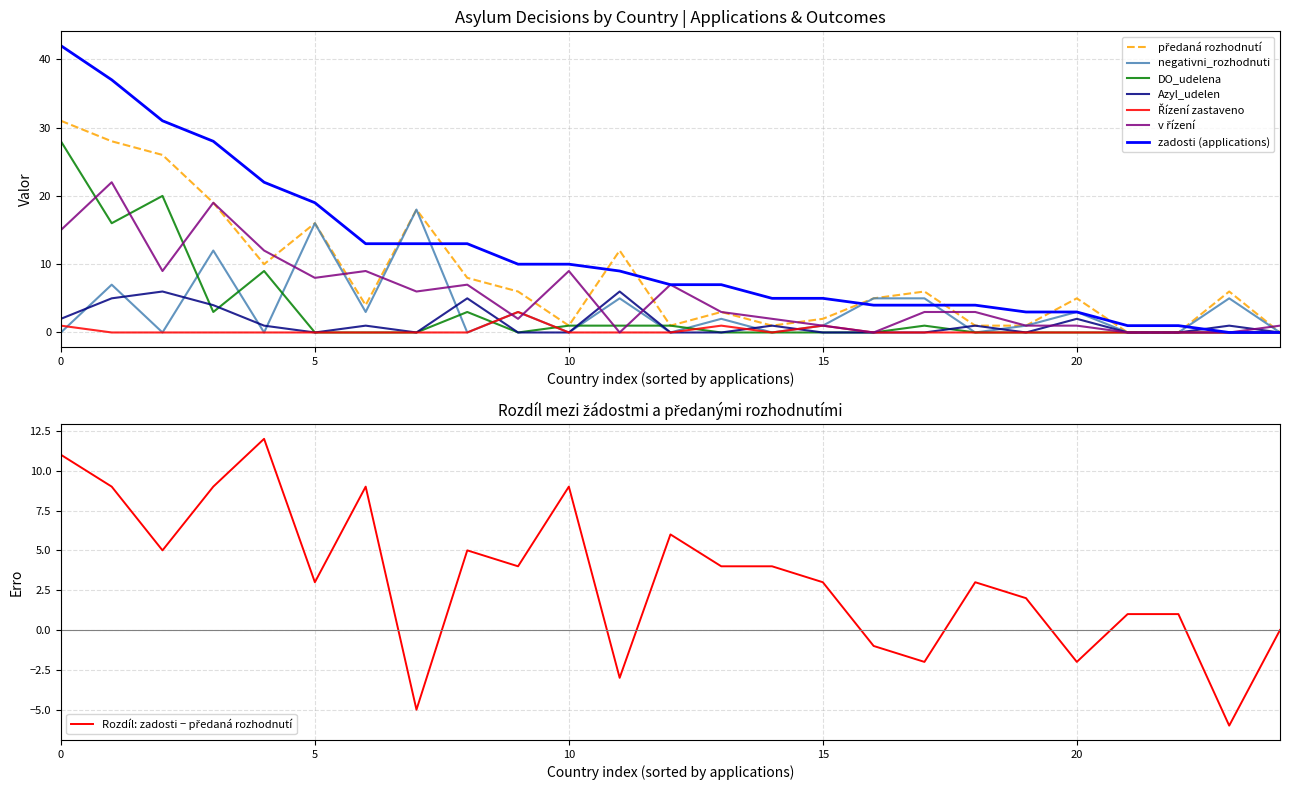

What is the maximum value for DO_udelena?

28